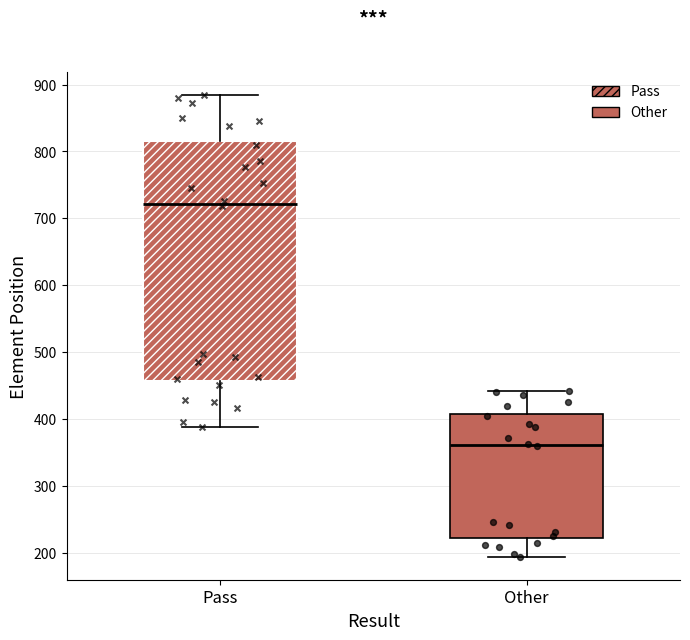

Which box has the lowest median line?

Other